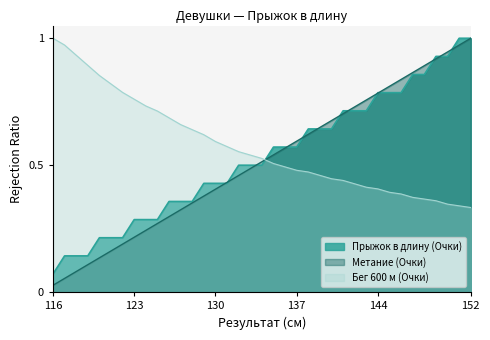

How many lines are shown in the chart?

3